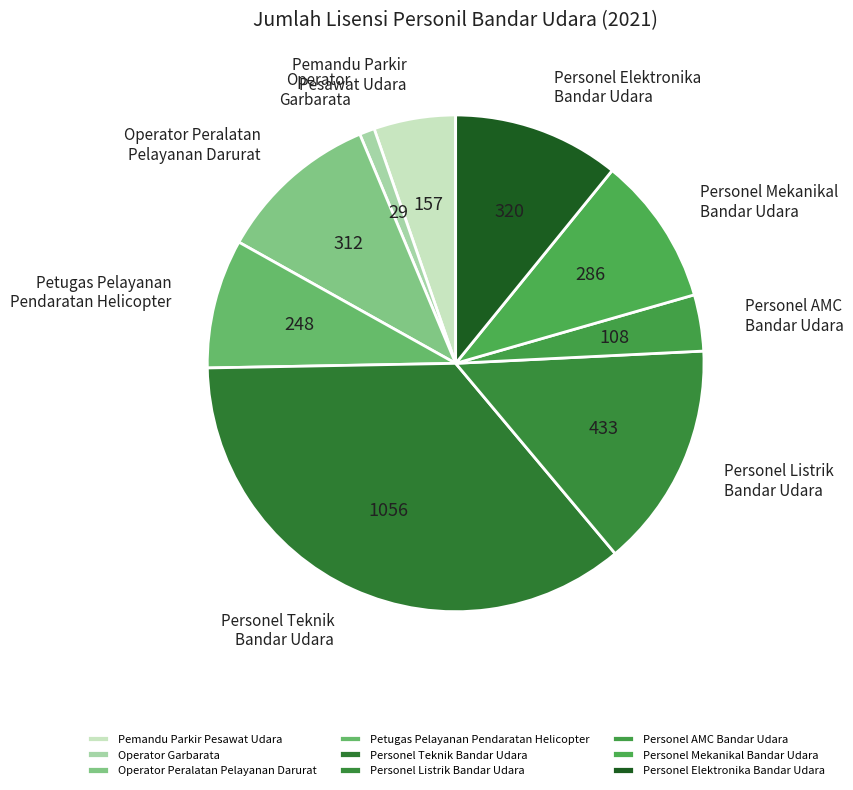

The Operator Peralatan Pelayanan Darurat slice represents 20% of the pie. True or false?

False